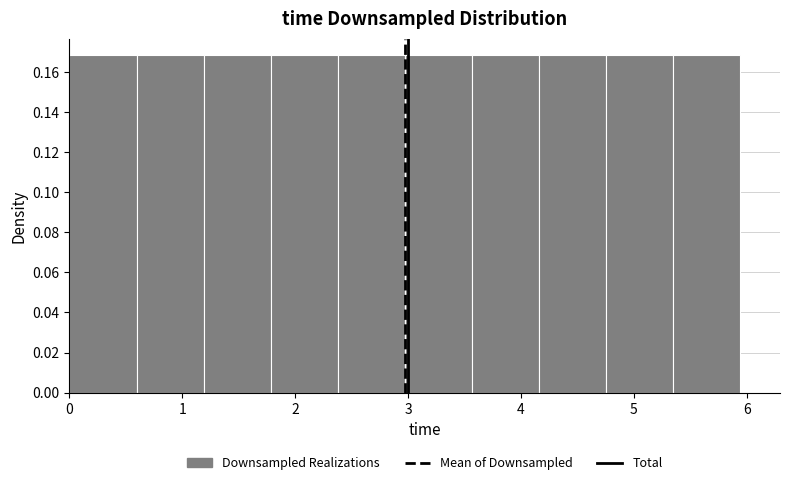

What is the height of the bar covering 5.3 to 5.9 on the x-axis? Neither the bar edges nor the heights are printed on the chart, so give them approximately, as read against the axes.

0.168